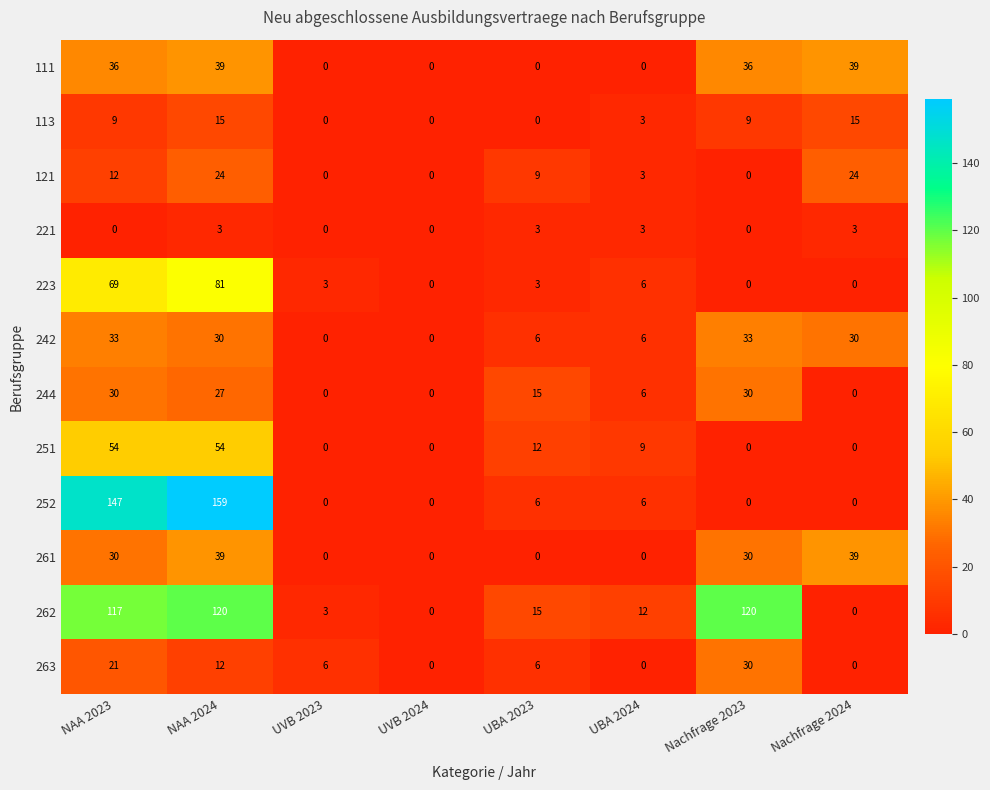

Where does the 252 series first go above 6?

NAA 2023